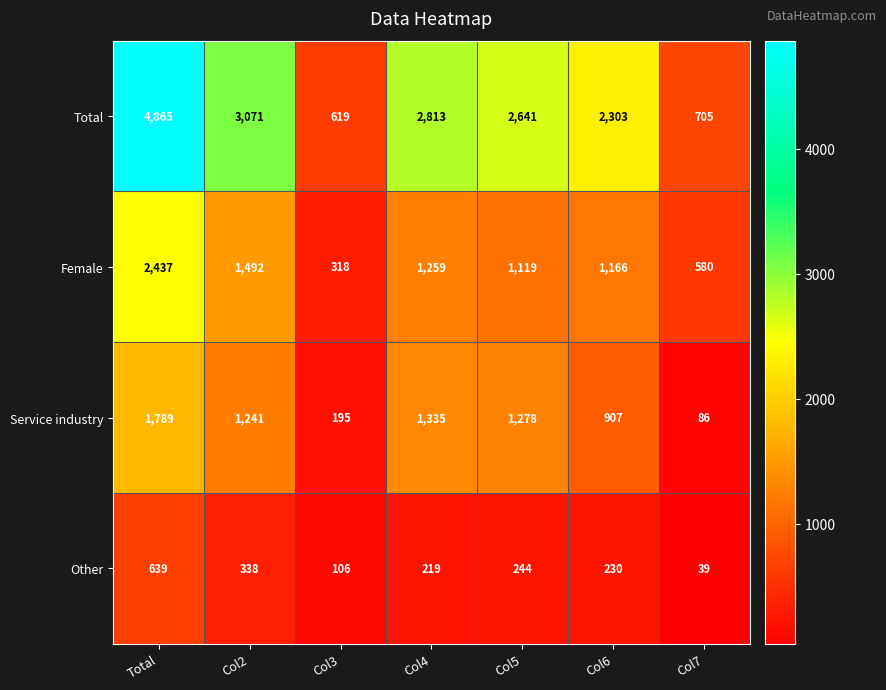

Which series has the largest total across all categories?

Total